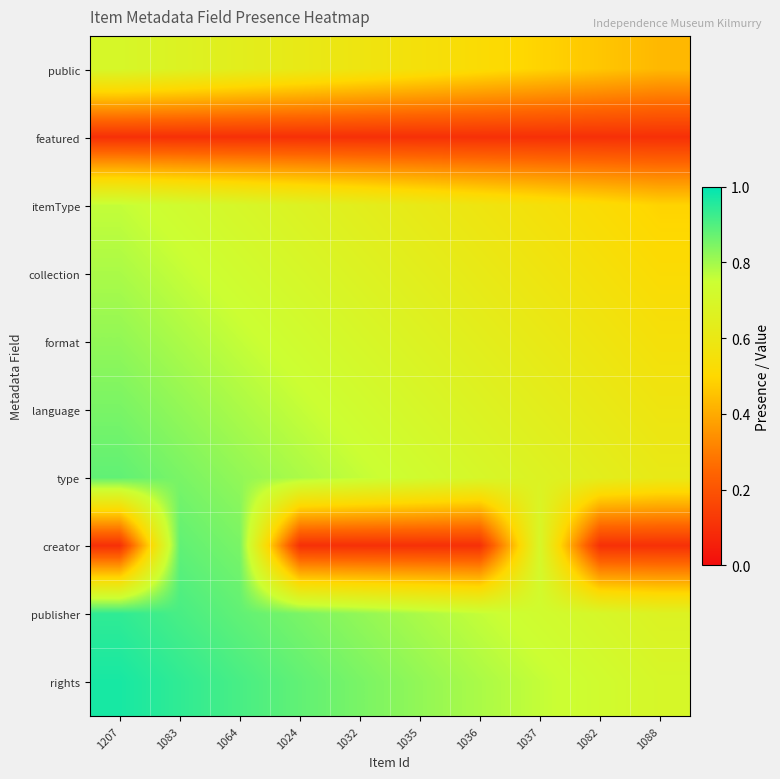

At 1036, list the series in order from smallest to largest.

featured, creator, public, itemType, collection, format, language, type, publisher, rights